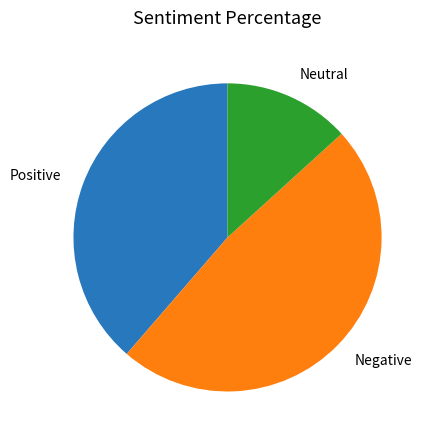

Is Negative the majority of the pie?

No